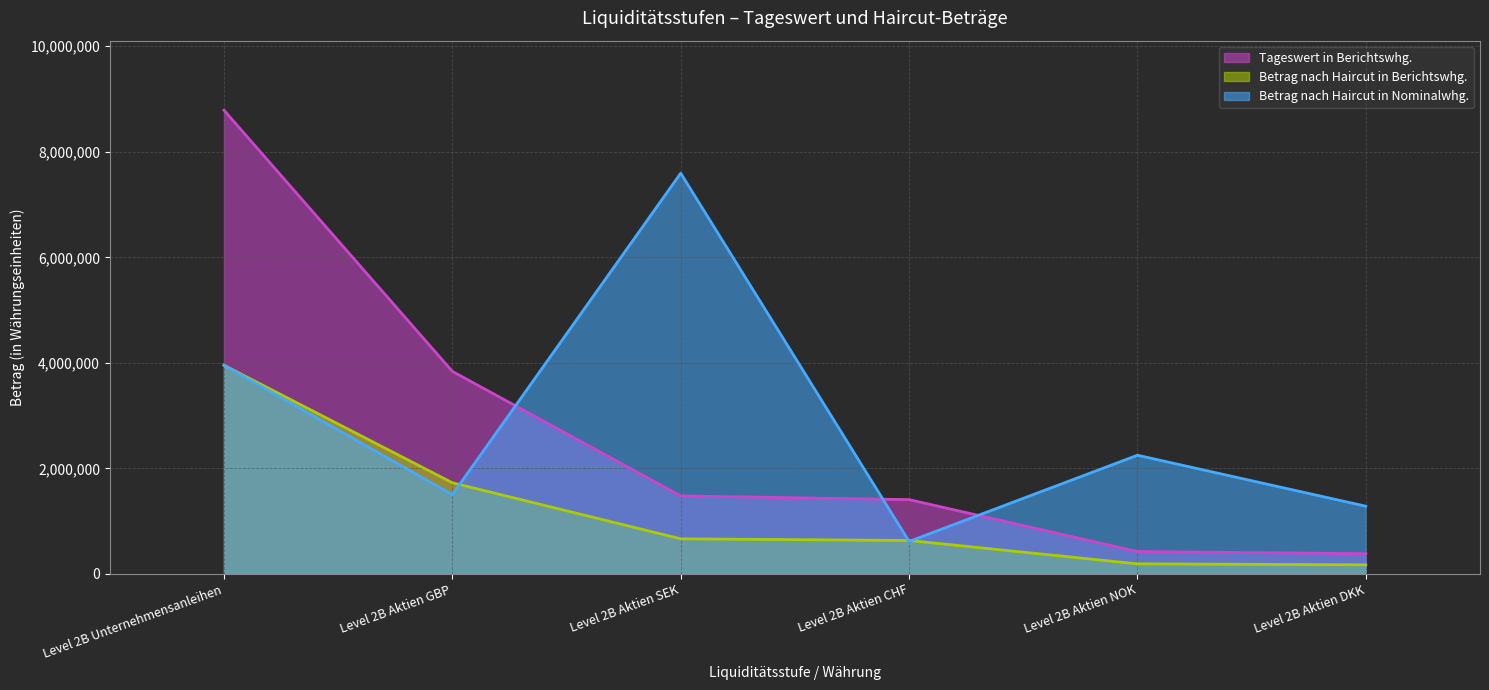

Which category has the highest value across all series?

Level 2B Unternehmensanleihen